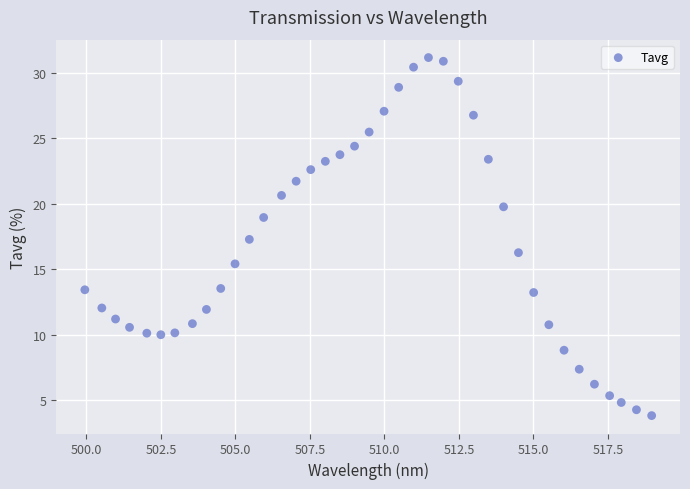

What is the range of X values (max minus min)?

19.0